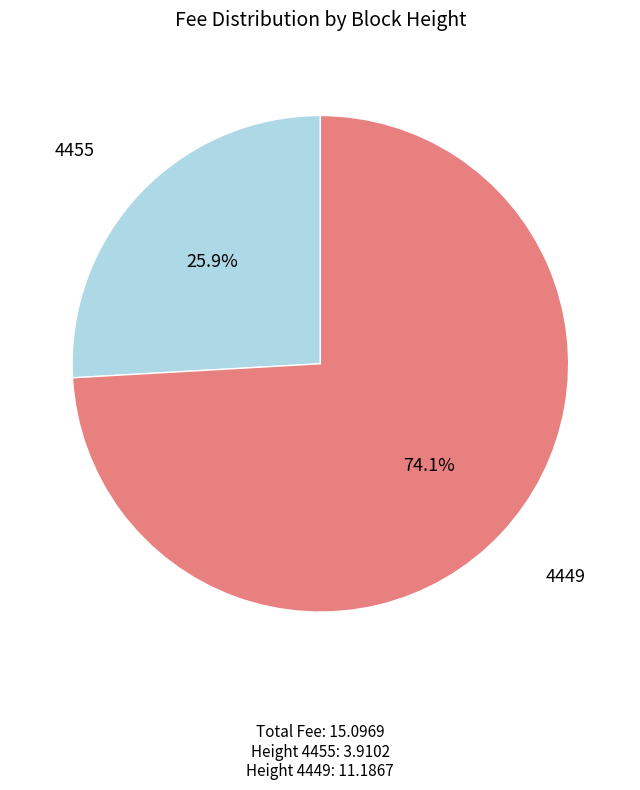

Which slice is the smallest?

Height 4455